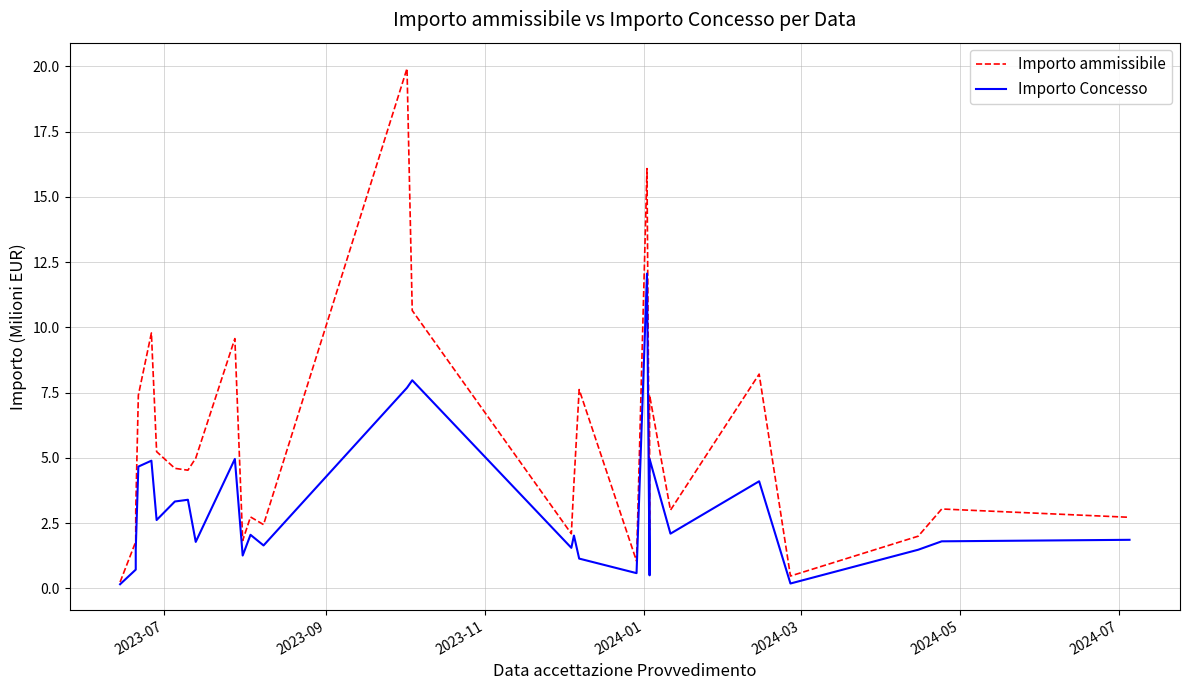

True or false: Importo Concesso and Importo ammissibile intersect in this chart.

False